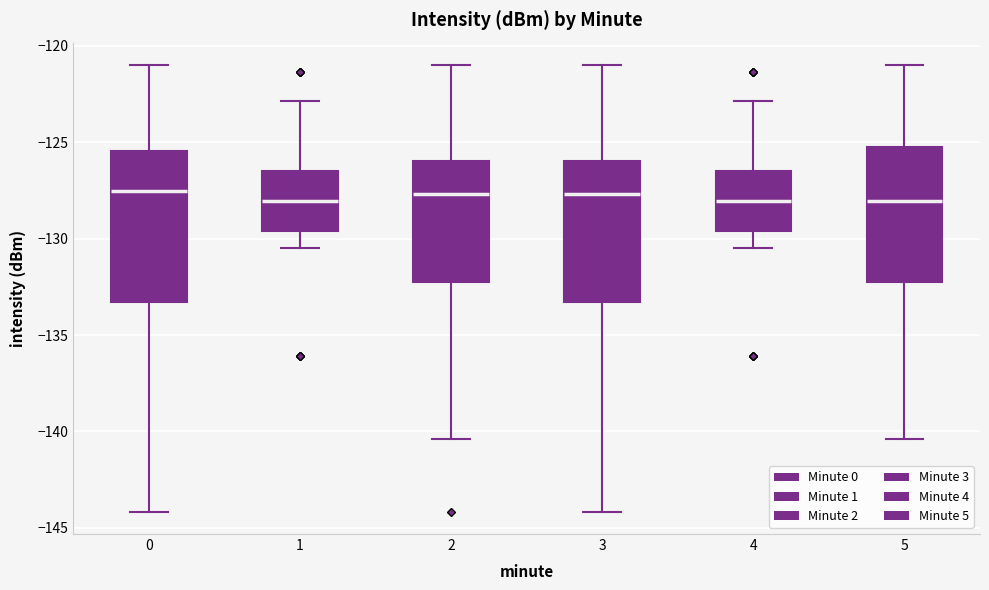

Reading left to right, read every box against the y-axis: the position of its median line, the range the box covers, and the ends of its whiskers. The values are not printed on the chart, so give them approximately, as read against the axis.

0: median -127.5, box -133.5 to -125.5, whiskers -144.0 to -121.0
1: median -128.0, box -129.5 to -126.5, whiskers -130.5 to -123.0
2: median -127.5, box -132.0 to -126.0, whiskers -140.5 to -121.0
3: median -127.5, box -133.5 to -126.0, whiskers -144.0 to -121.0
4: median -128.0, box -129.5 to -126.5, whiskers -130.5 to -123.0
5: median -128.0, box -132.0 to -125.0, whiskers -140.5 to -121.0